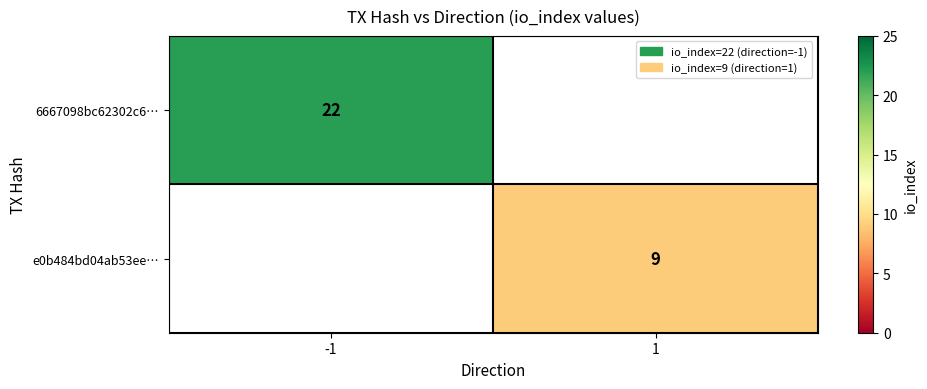

The e0b484bd04ab53ee… series shows 3 at 1. True or false?

False